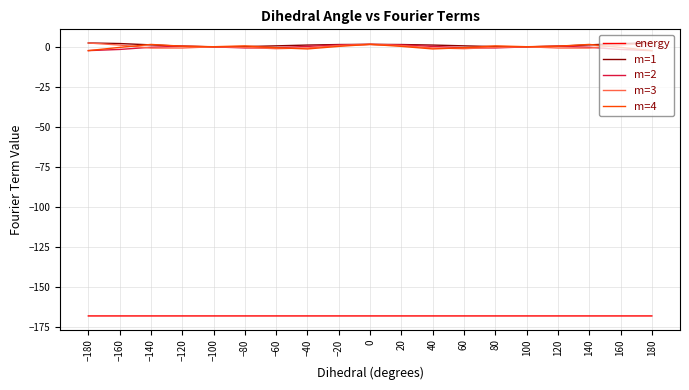

What is the highest value of the energy series?

-168.3